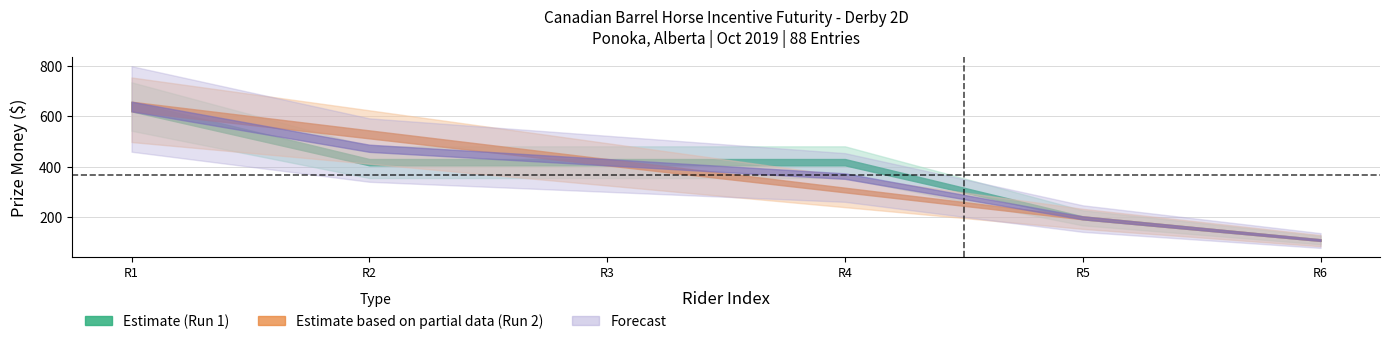

What is the difference between the maximum and minimum values in the RUN2_prize series?

528.0